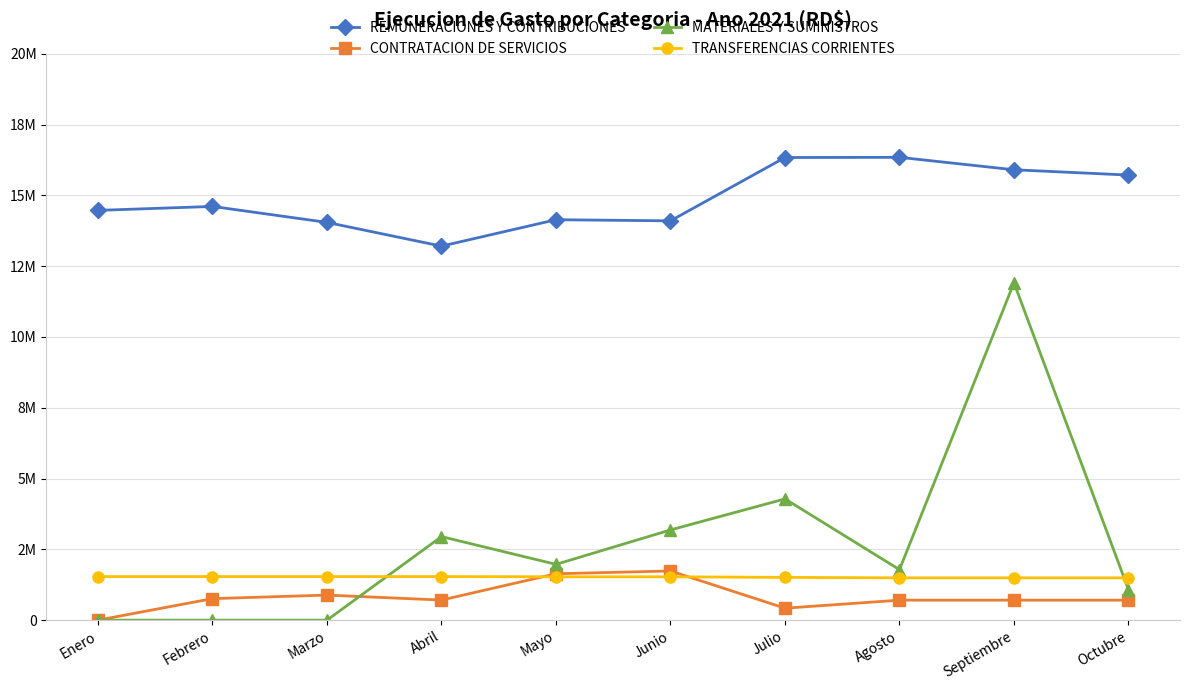

Which category has the lowest value across all series?

Enero